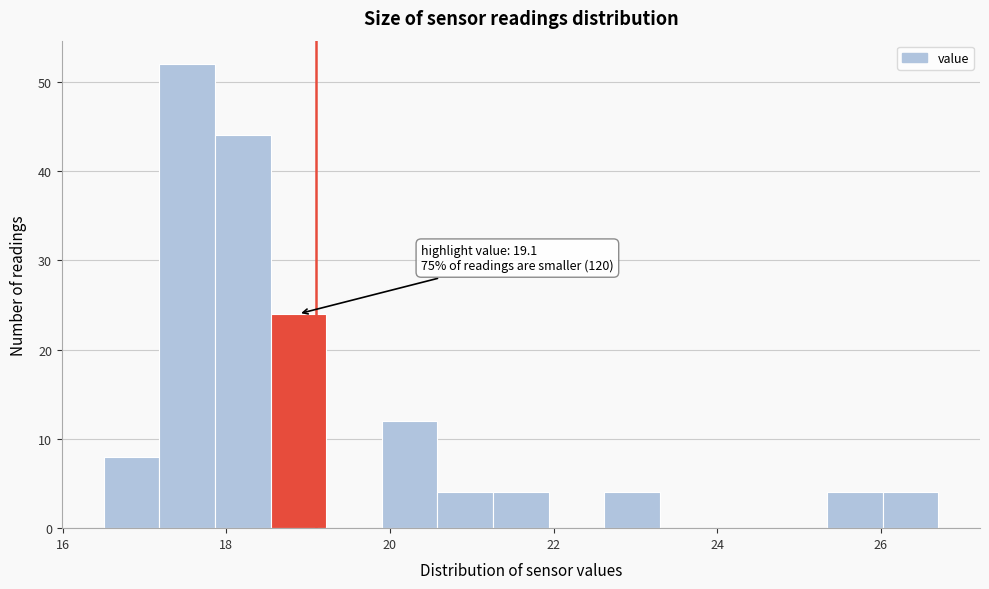

Read against the x-axis, roughly where is the centre of the tallest bar?

17.6